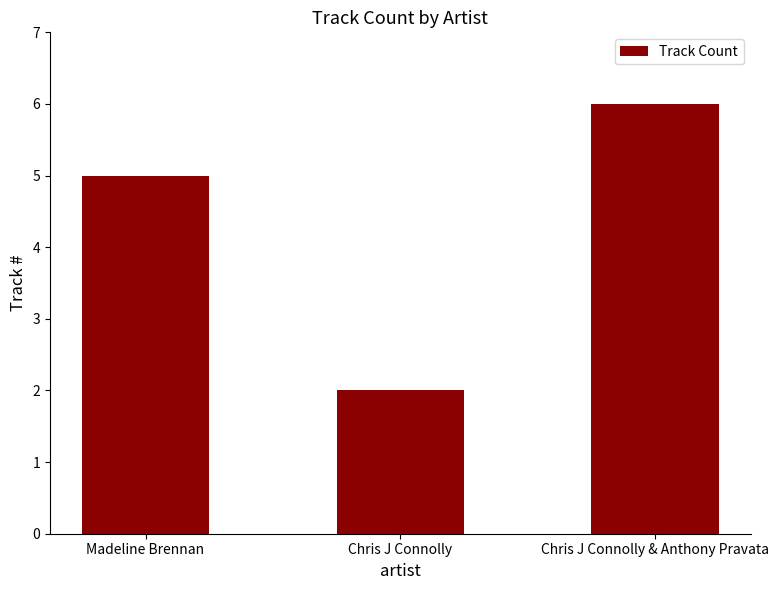

At which category does the chart reach its peak across all series?

Chris J Connolly & Anthony Pravata